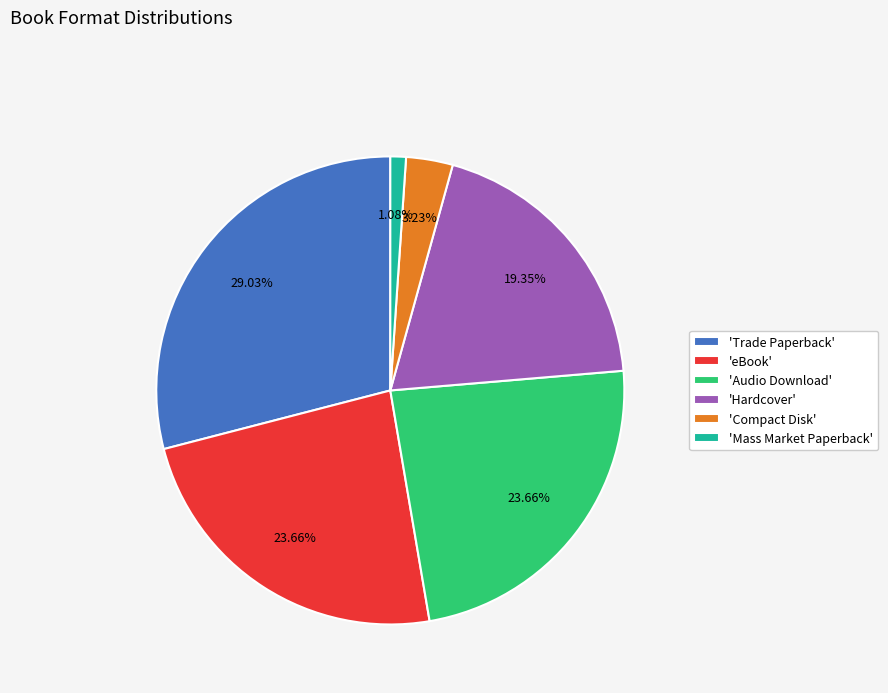

Combined, do 'Mass Market Paperback' and 'Compact Disk' account for over 50%?

No